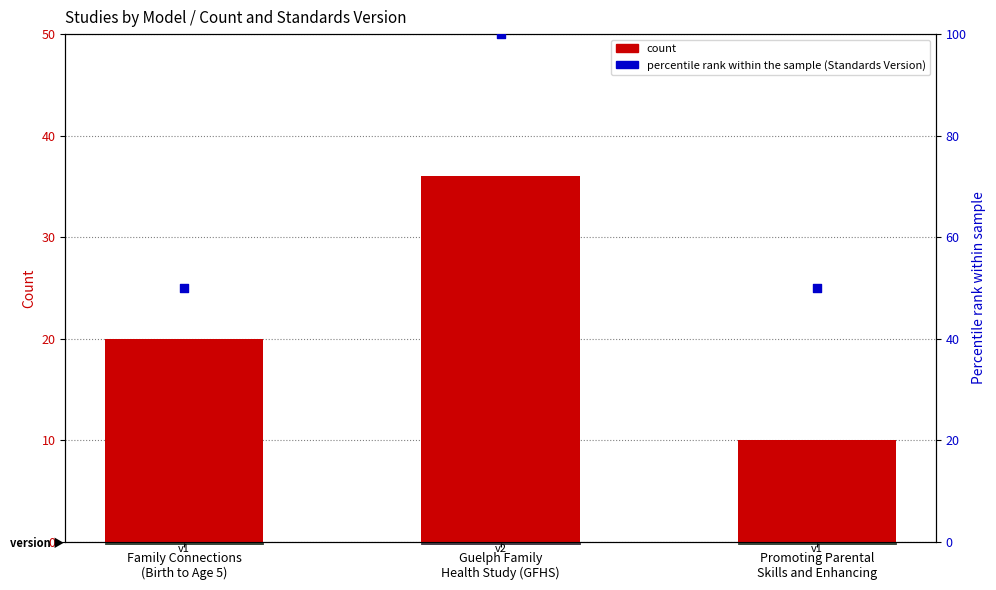

Which series has the largest total across all categories?

percentile rank (Standards Version)